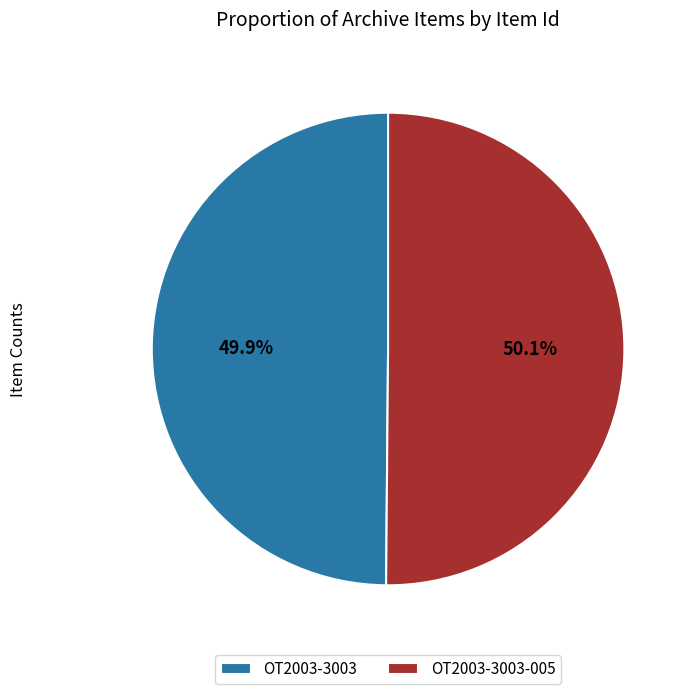

What percentage is the OT2003-3003-005 slice, to the nearest percent?

50%